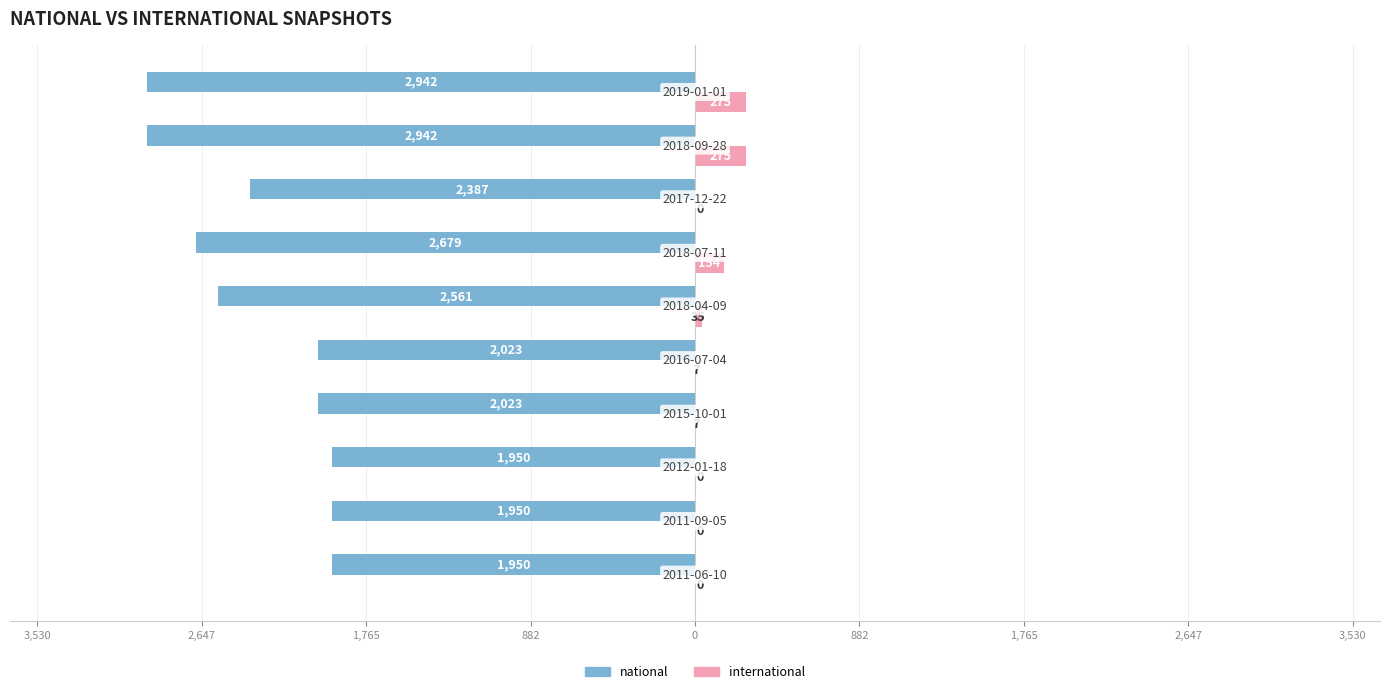

What are all the series names shown in the legend?

national, international